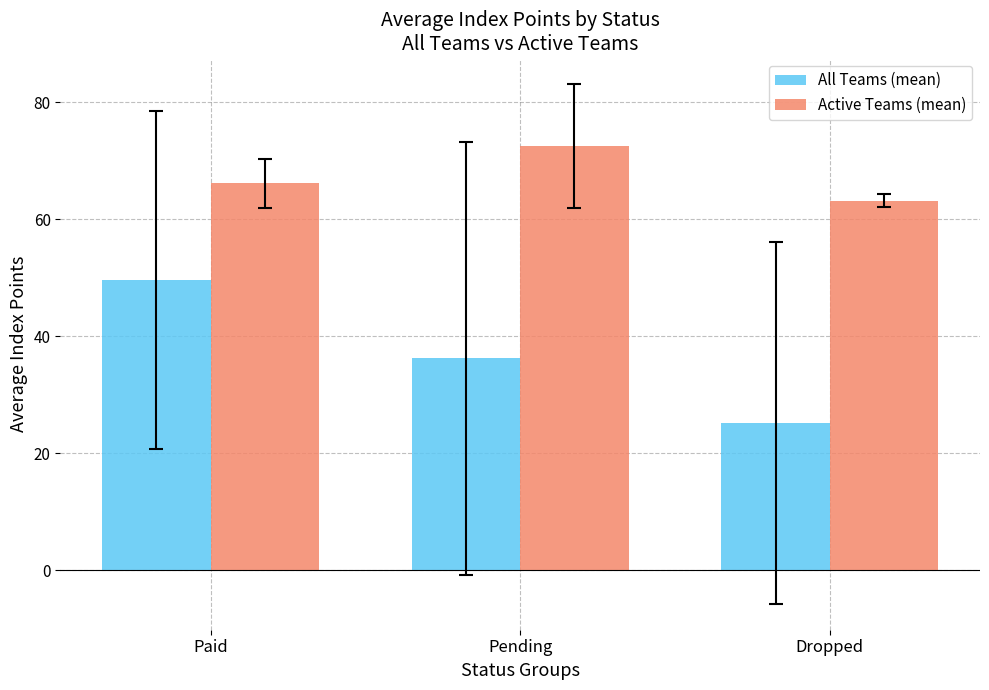

What is the value of the Active Teams (mean) bar at the 3rd from the left?

63.1